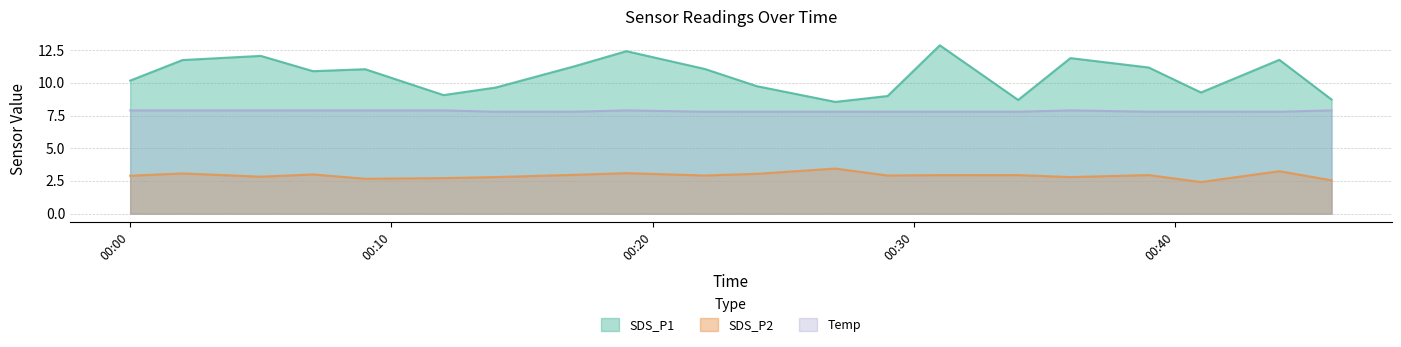

How many series are shown in this chart?

3